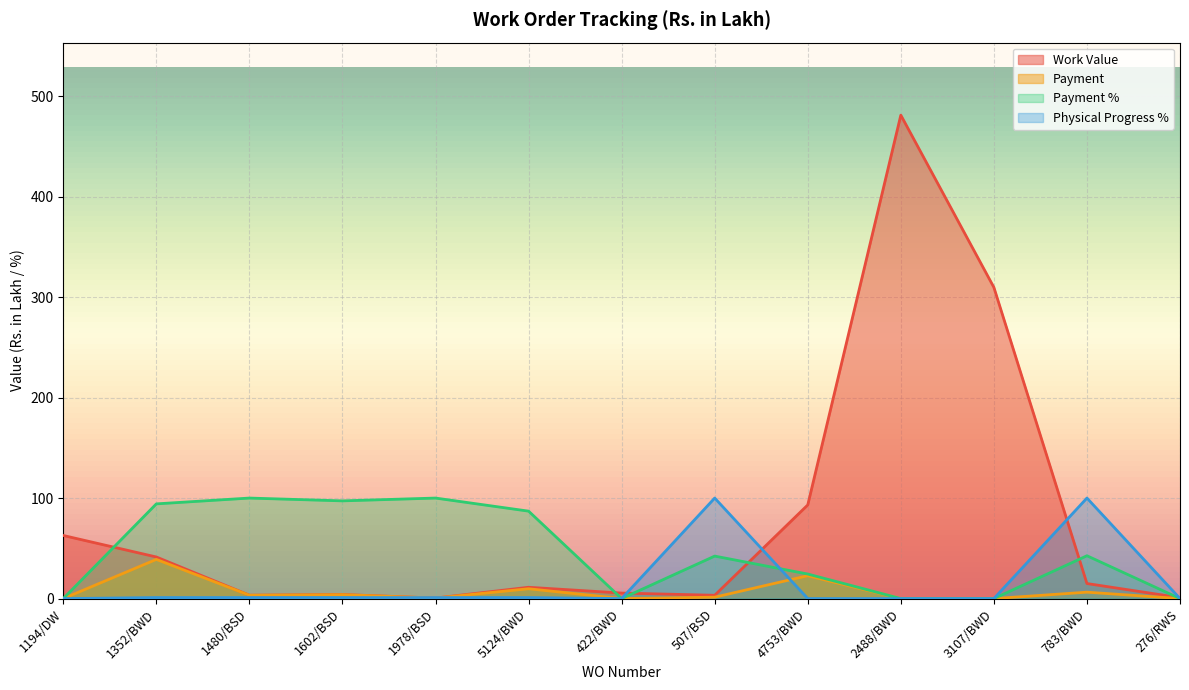

Reading left to right, what are all the values shown in this chart?

Work Value: 62.8	41.4	3.3	4.0	0.5	11.2	5.5	3.3	93.2	481.0	309.6	15.0	0.9
Payment: 0.0	39.0	3.3	3.9	0.5	9.8	0.0	1.4	22.7	0.0	0.0	6.4	0.0
Payment %: 0.0	94.2	100.0	97.2	100.0	87.0	0.0	42.3	24.4	0.0	0.0	42.6	0.0
Physical Progress %: 0.0	1.0	1.0	1.0	1.0	1.0	0.0	100.0	0.0	0.0	0.0	100.0	0.0